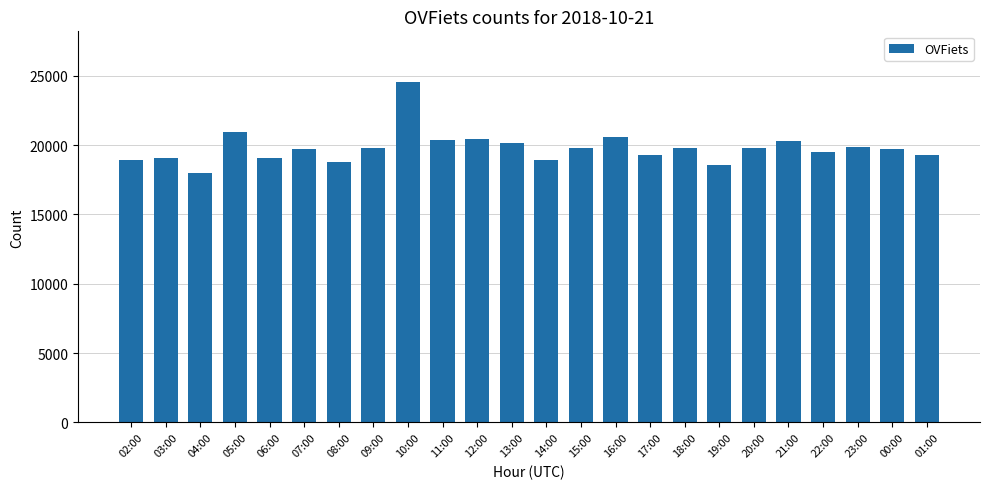

What is the change in value from 03:00 to 00:00?

+650